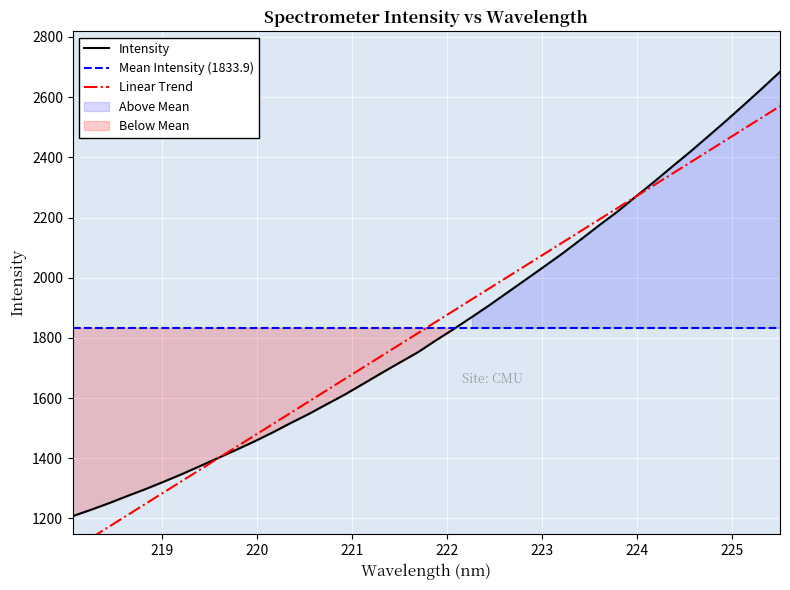

What is the minimum value for Intensity?

1207.7